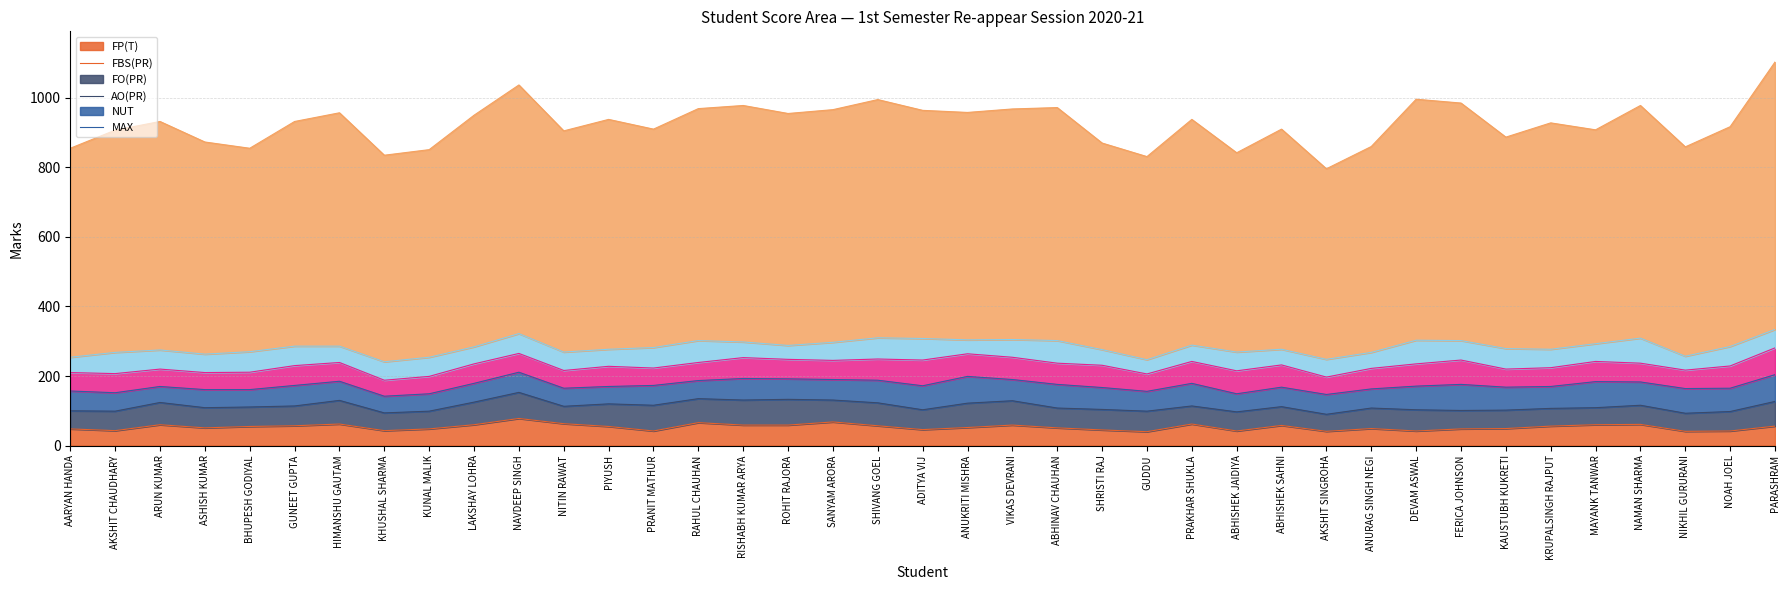

Which series has the largest total across all categories?

MAX